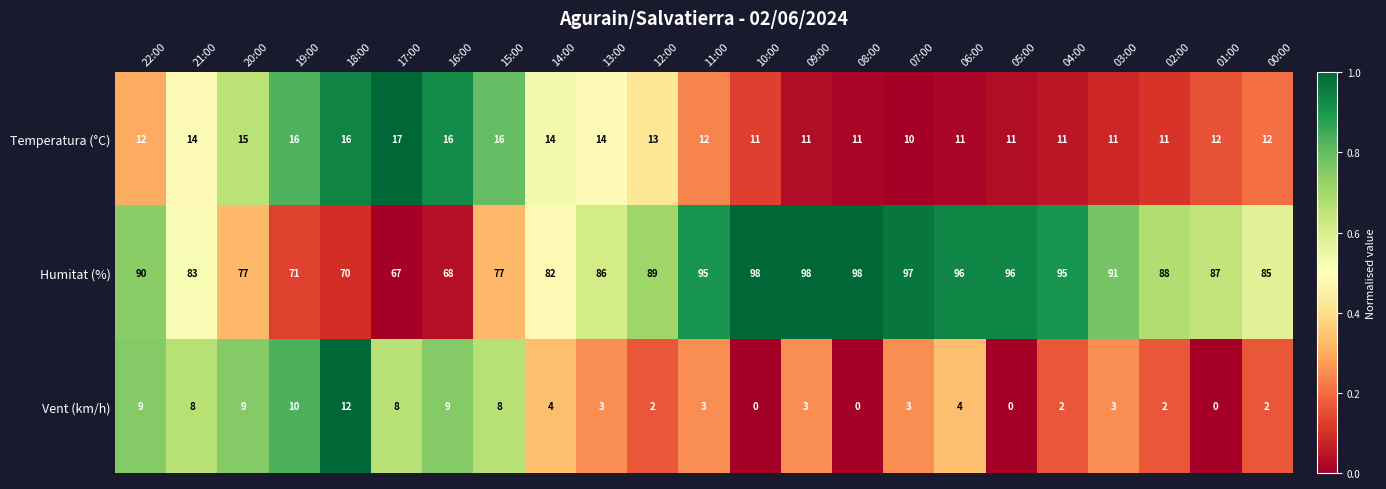

How many positive values does the Vent (km/h) series have?

19